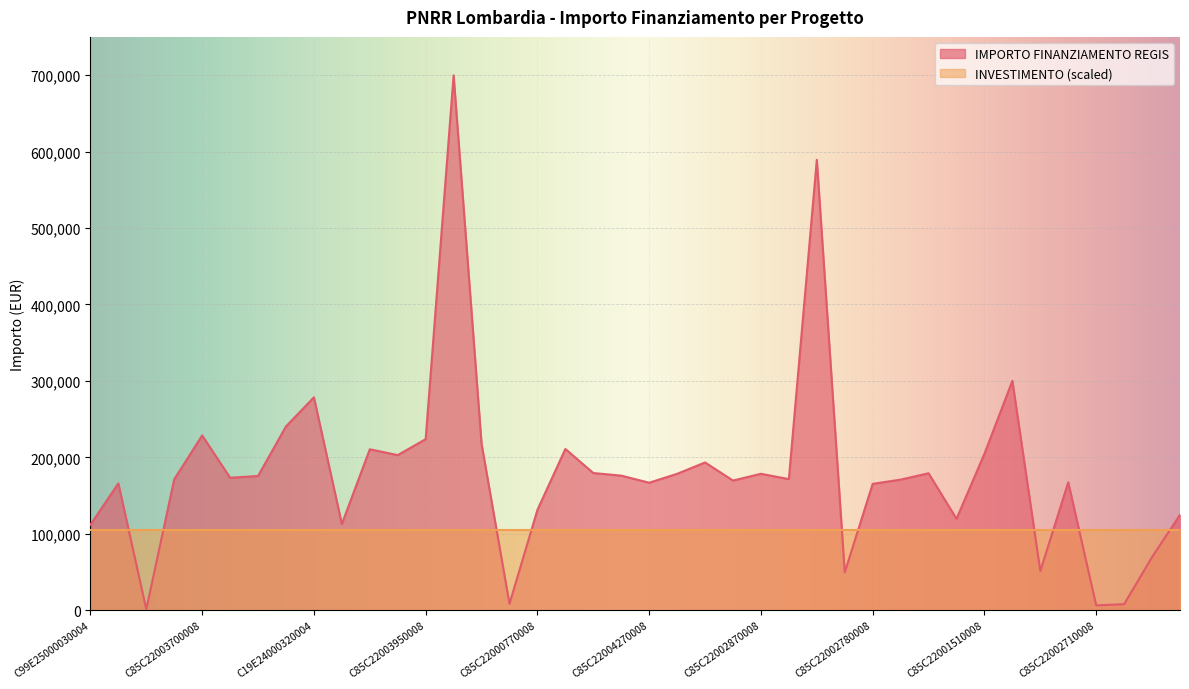

List the series in order of their overall mean, highest first.

IMPORTO FINANZIAMENTO REGIS, INVESTIMENTO (scaled)